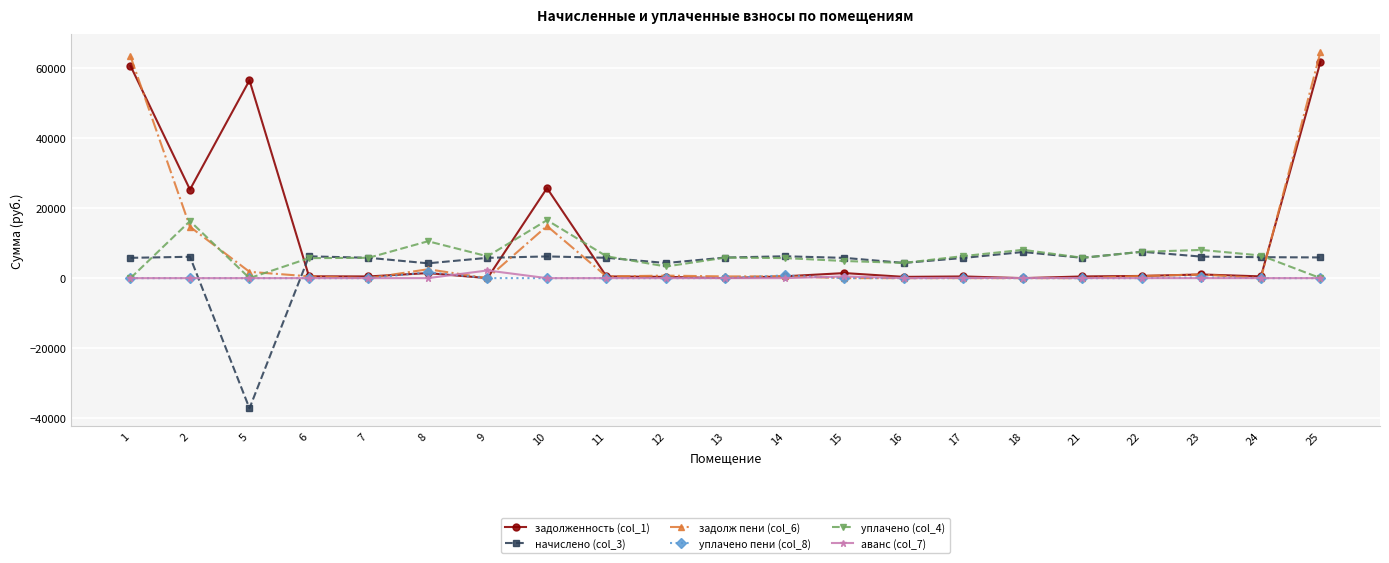

How many negative values does the начислено (col_3) series have?

1